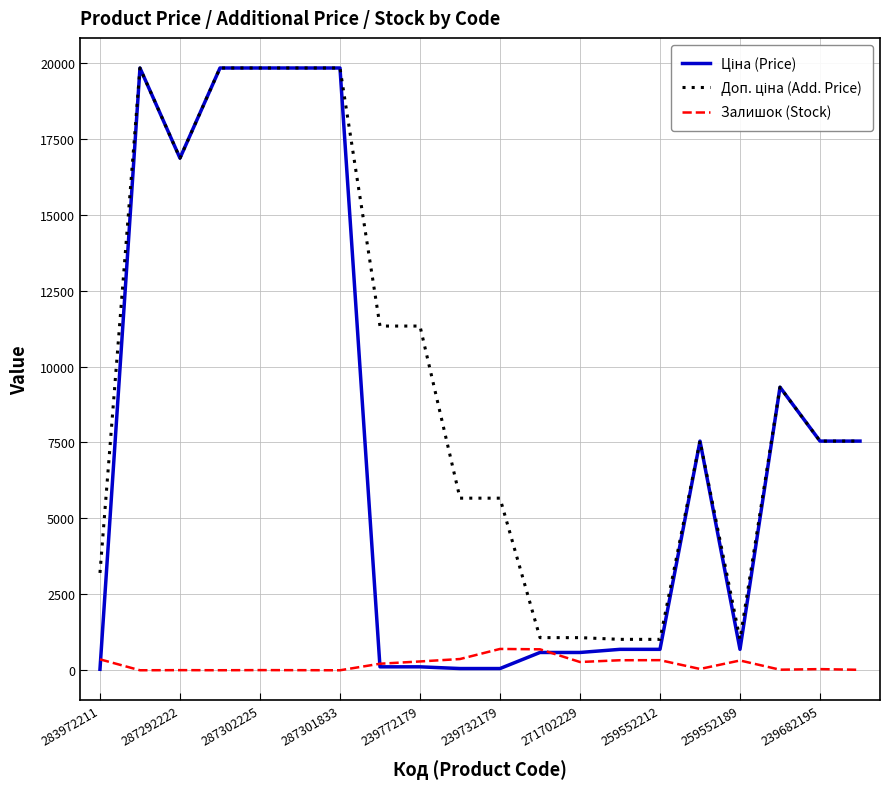

What is the highest value of the Залишок (Stock) series?

702.0